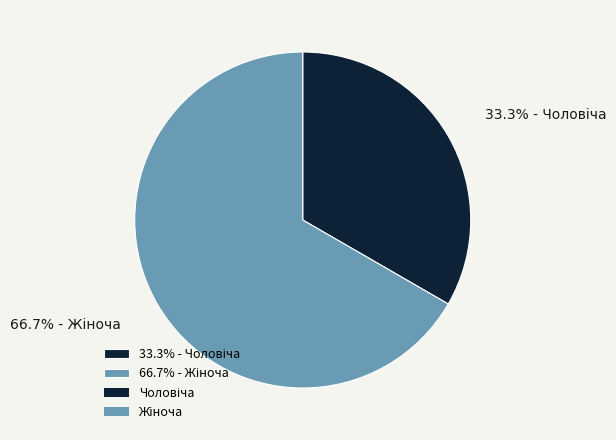

Does any single category account for the majority?

Yes